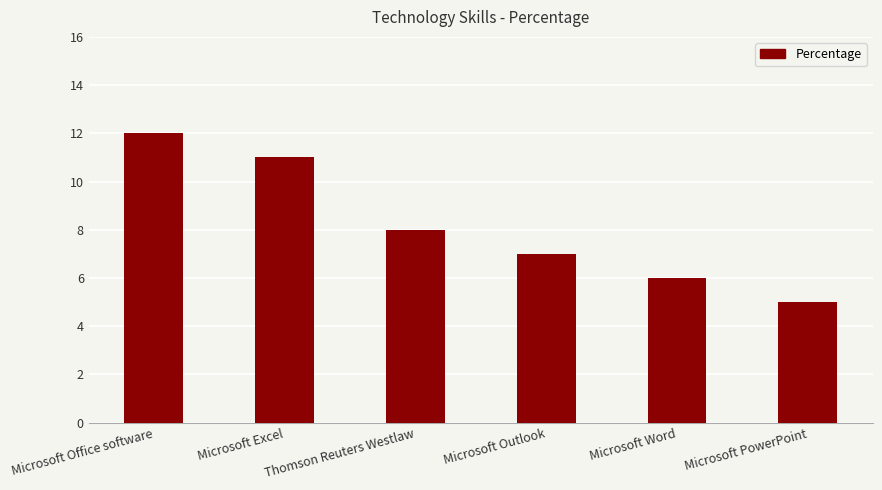

What is the label of the 6th bar from the right?

Microsoft Office software